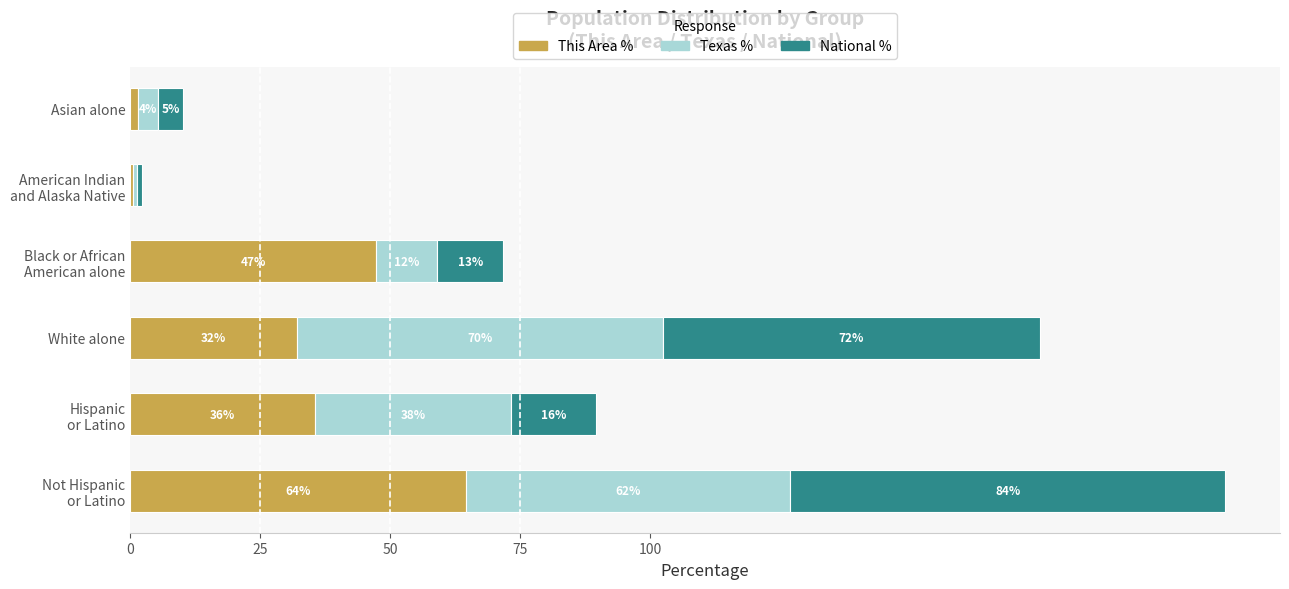

What are all the series names shown in the legend?

This Area %, Texas %, National %